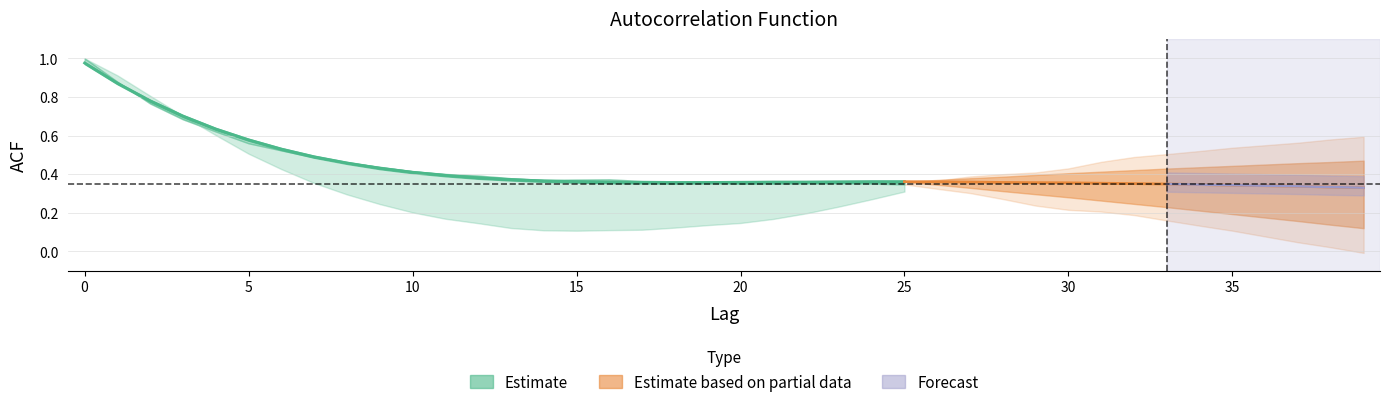

Is the value of acf_shown at 30 greater than the value of acf_li at 12?

Yes